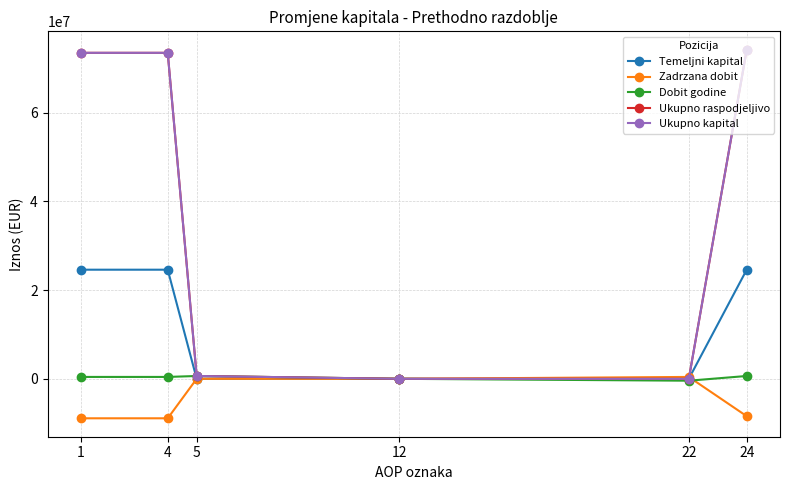

True or false: Temeljni kapital has a value of 24595620 at 4.

True